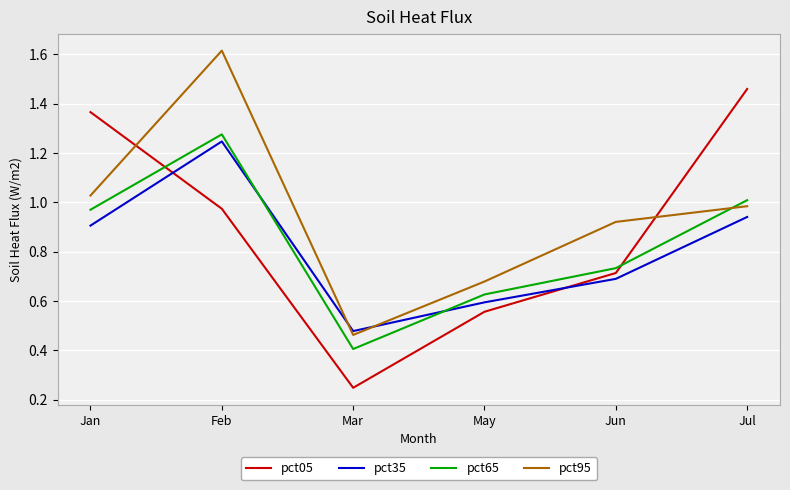

What is the sum of all pct65 values?

5.0